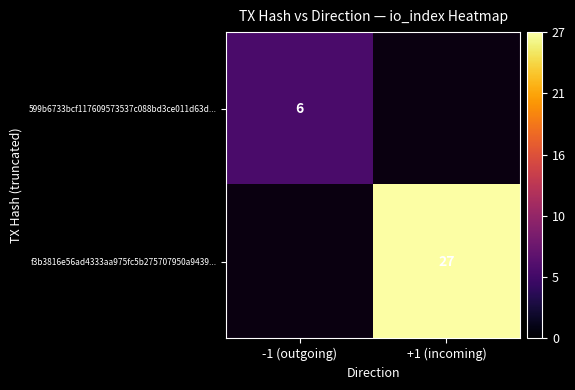

Is the value of f3b3816e56ad4333aa975fc5b275707950a9439... at +1 (incoming) greater than the value of 599b6733bcf117609573537c088bd3ce011d63d... at -1 (outgoing)?

Yes